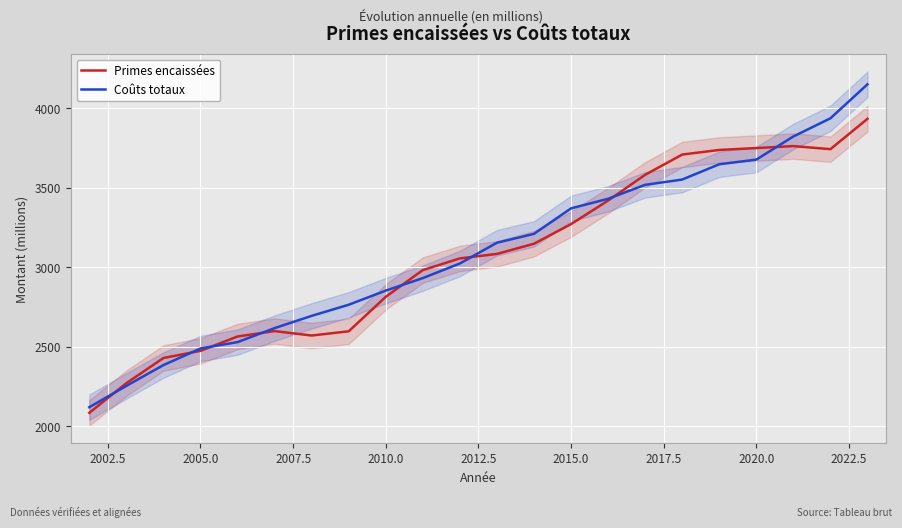

What is the minimum value for Primes encaissées?

2085.1